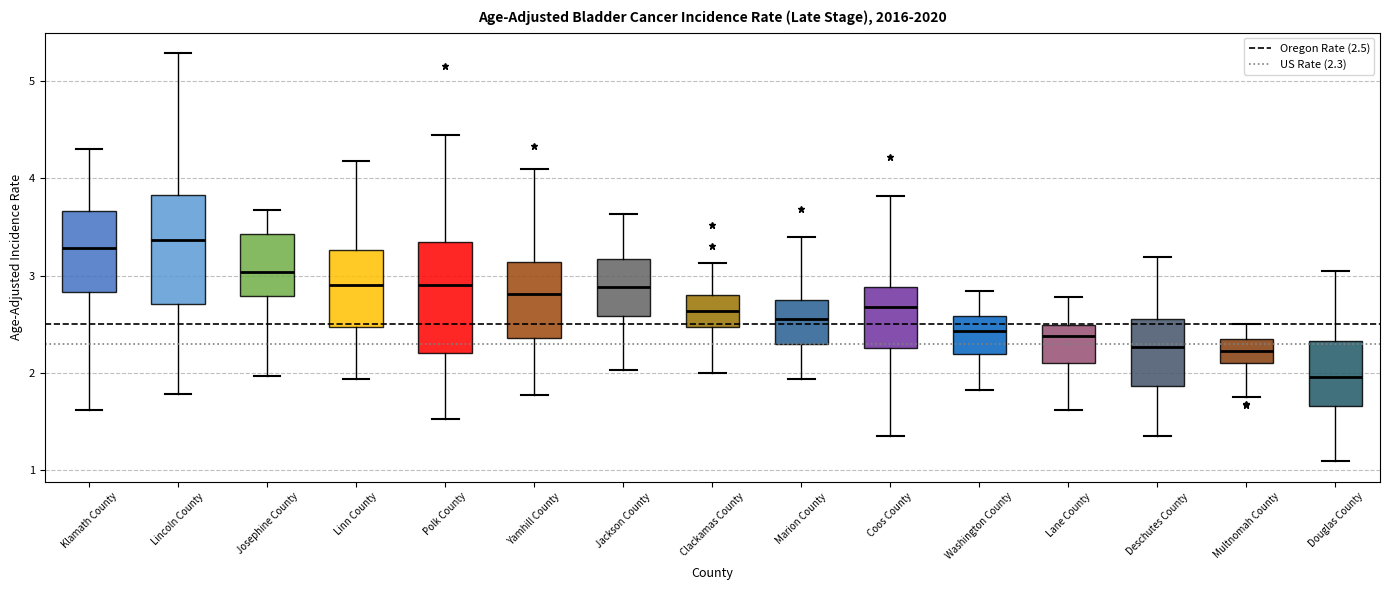

Reading left to right, transcribe this box plot: for each box, give where its median line is, the range the box spans, and where its two whiskers end, as read against the y-axis. The values are not printed on the chart, so give them approximately, as read against the axis.

Klamath County: median 3.3, box 2.8 to 3.7, whiskers 1.6 to 4.3
Lincoln County: median 3.4, box 2.7 to 3.8, whiskers 1.8 to 5.3
Josephine County: median 3.0, box 2.8 to 3.4, whiskers 2.0 to 3.7
Linn County: median 2.9, box 2.5 to 3.3, whiskers 1.9 to 4.2
Polk County: median 2.9, box 2.2 to 3.3, whiskers 1.5 to 4.4
Yamhill County: median 2.8, box 2.4 to 3.1, whiskers 1.8 to 4.1
Jackson County: median 2.9, box 2.6 to 3.2, whiskers 2.0 to 3.6
Clackamas County: median 2.6, box 2.5 to 2.8, whiskers 2.0 to 3.1
Marion County: median 2.6, box 2.3 to 2.8, whiskers 1.9 to 3.4
Coos County: median 2.7, box 2.3 to 2.9, whiskers 1.4 to 3.8
Washington County: median 2.4, box 2.2 to 2.6, whiskers 1.8 to 2.8
Lane County: median 2.4, box 2.1 to 2.5, whiskers 1.6 to 2.8
Deschutes County: median 2.3, box 1.9 to 2.6, whiskers 1.4 to 3.2
Multnomah County: median 2.2, box 2.1 to 2.3, whiskers 1.8 to 2.5
Douglas County: median 2.0, box 1.7 to 2.3, whiskers 1.1 to 3.0